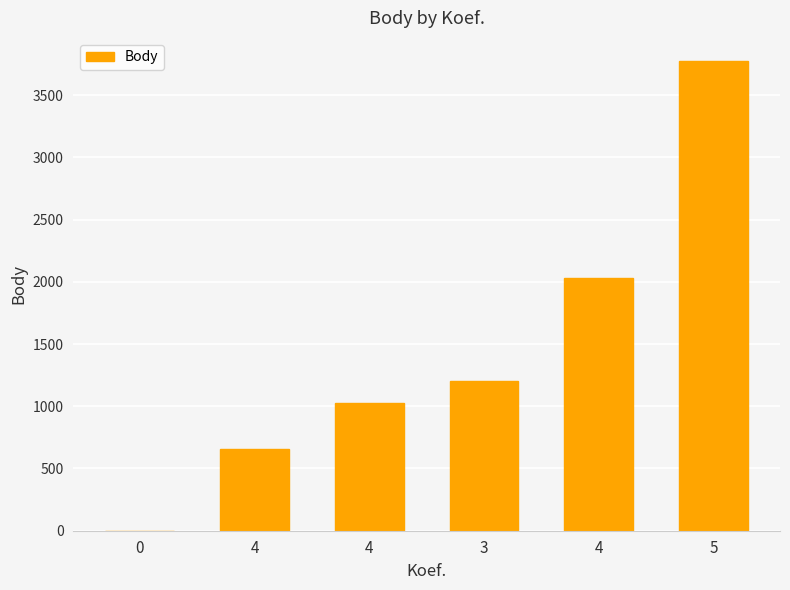

What is the sum of the values at 3 and 0?

1206